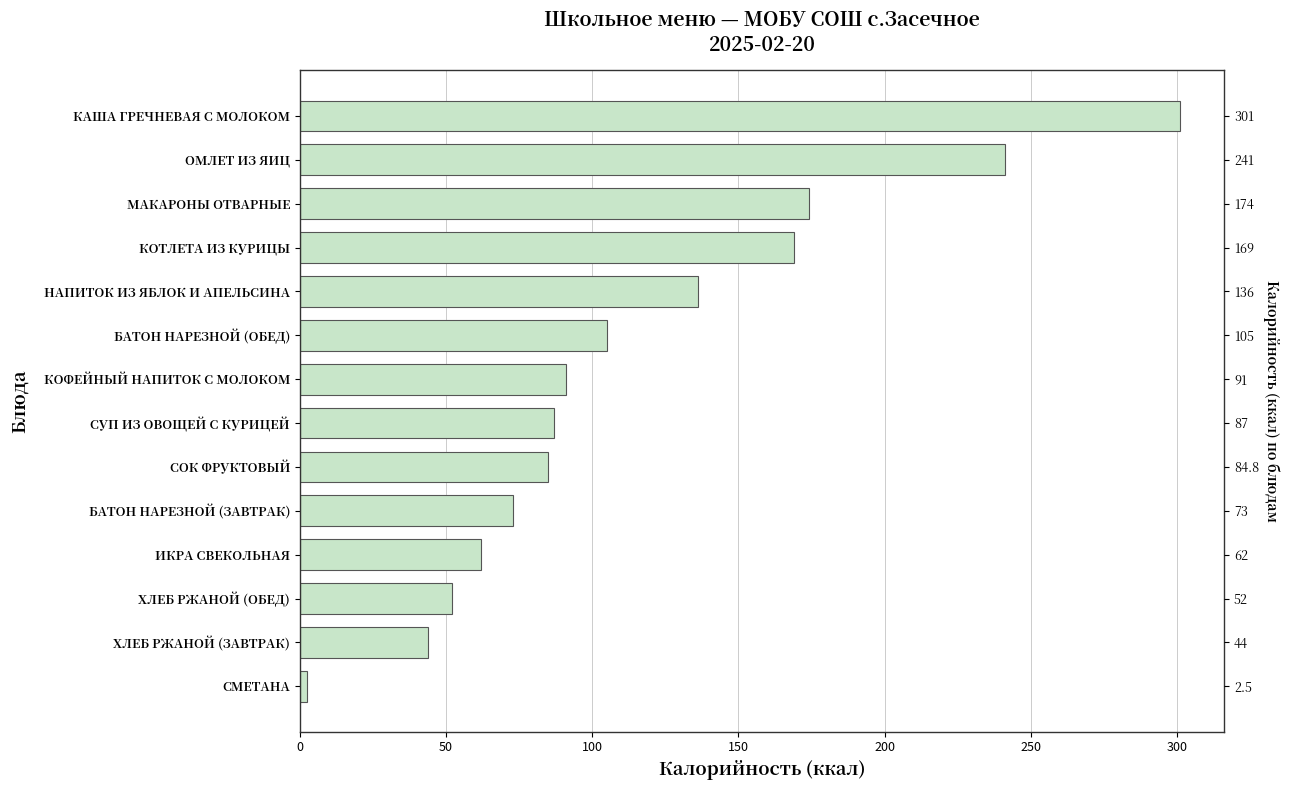

Is it true that the value at СОК ФРУКТОВЫЙ is 26.2?

False